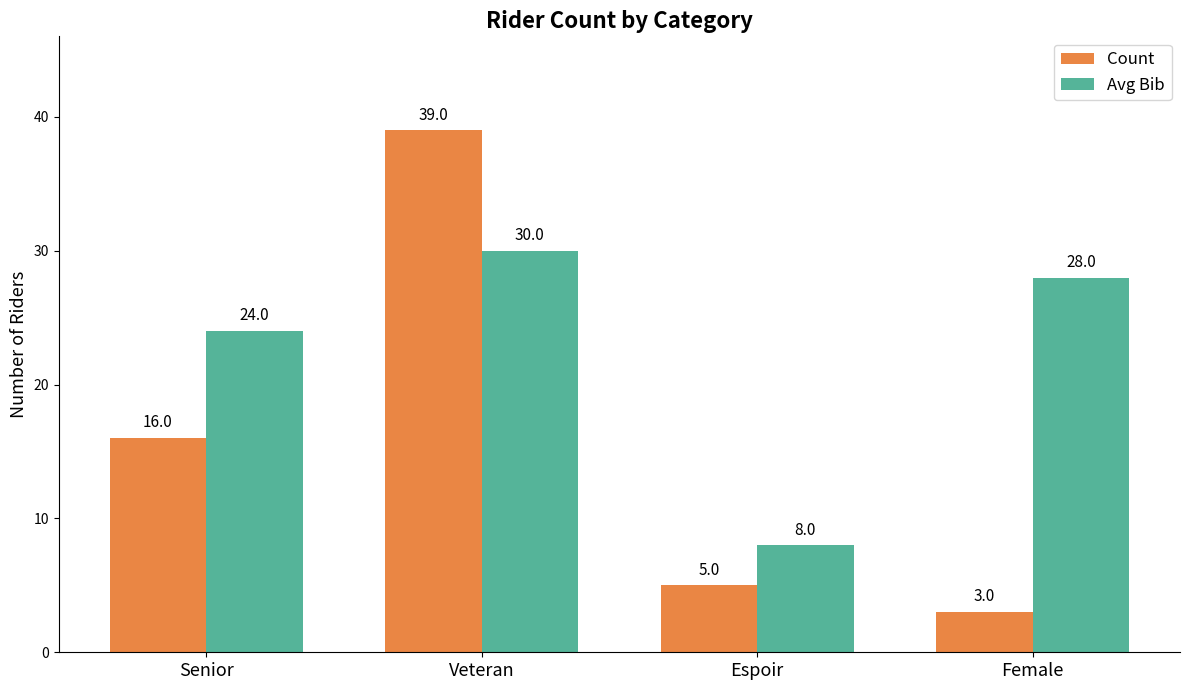

The Count series shows 3 at Female. True or false?

True